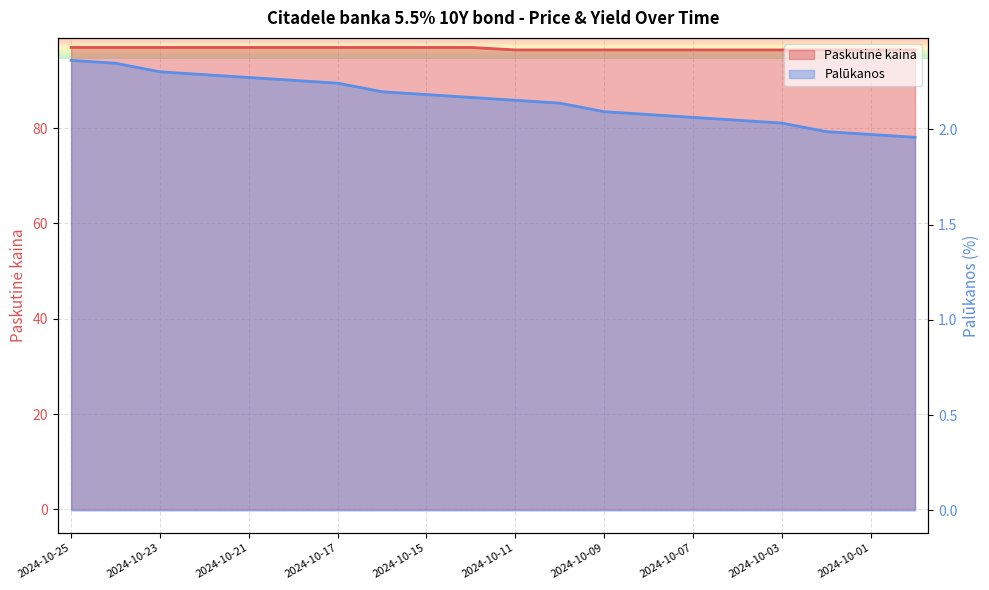

The Paskutinė kaina series shows 39.1 at 12. True or false?

False